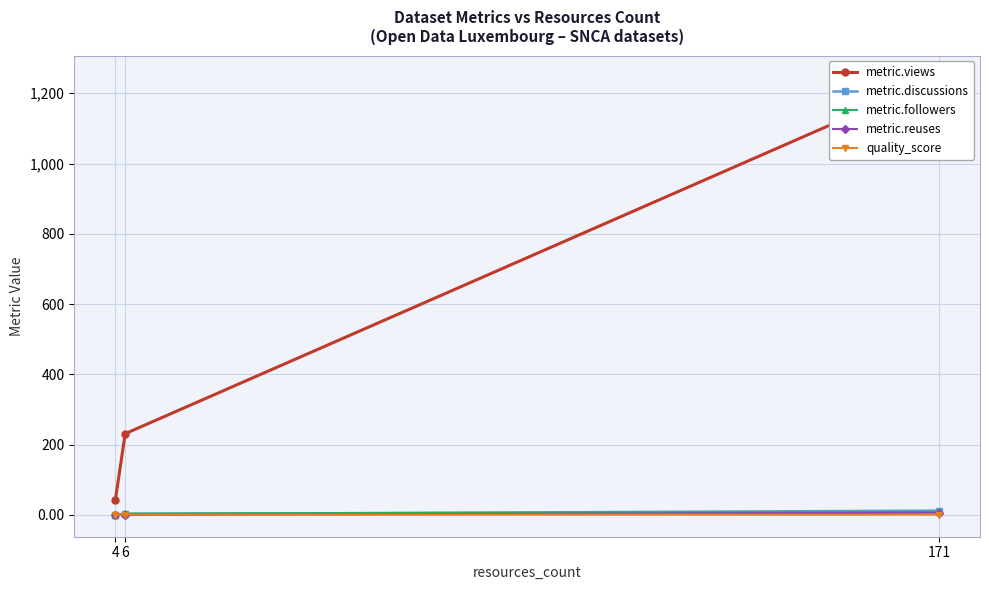

How many positive values does the metric.followers series have?

2